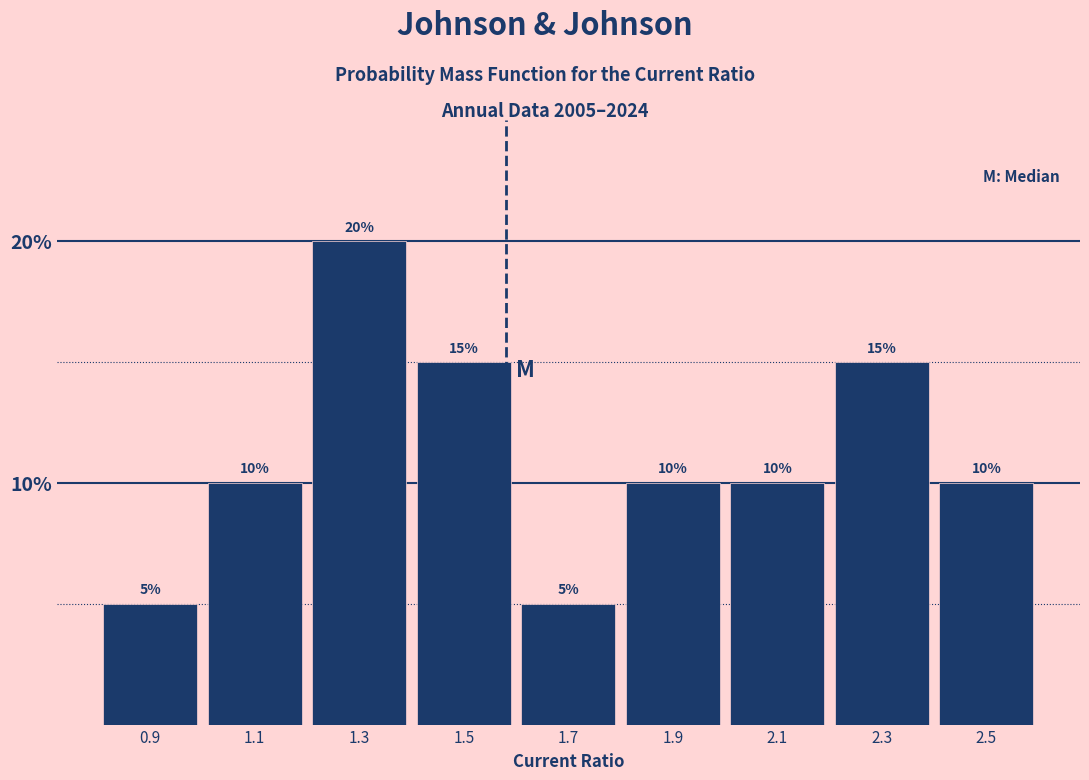

Reading left to right, list every bar in this chart as the range it spans on the x-axis followed by its height.

0.8 to 1.0: 5
1.0 to 1.2: 10
1.2 to 1.4: 20
1.4 to 1.6: 15
1.6 to 1.8: 5
1.8 to 2.0: 10
2.0 to 2.2: 10
2.2 to 2.4: 15
2.4 to 2.6: 10